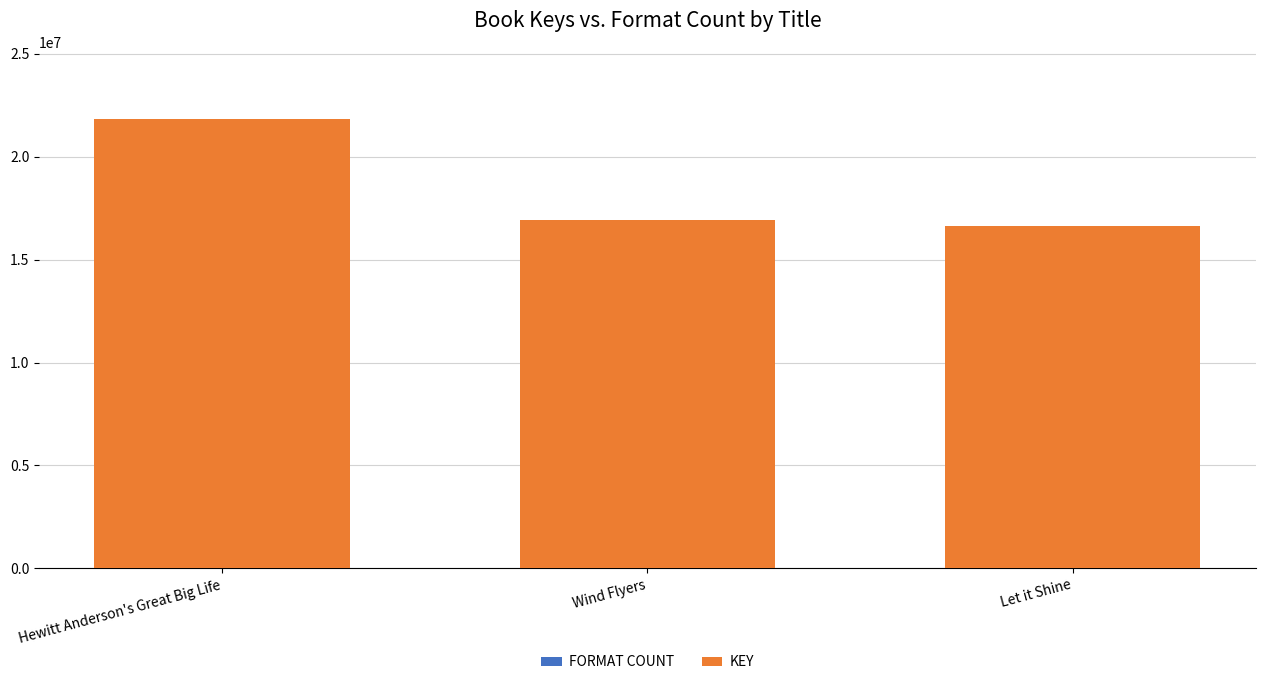

How many categories are shown in the chart?

3